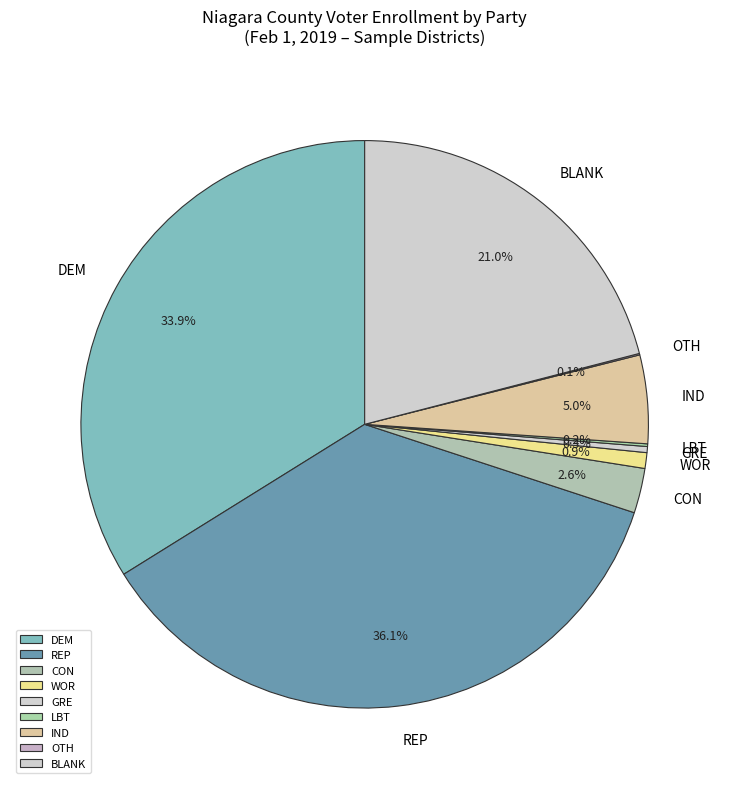

What is the largest slice in the pie chart?

REP